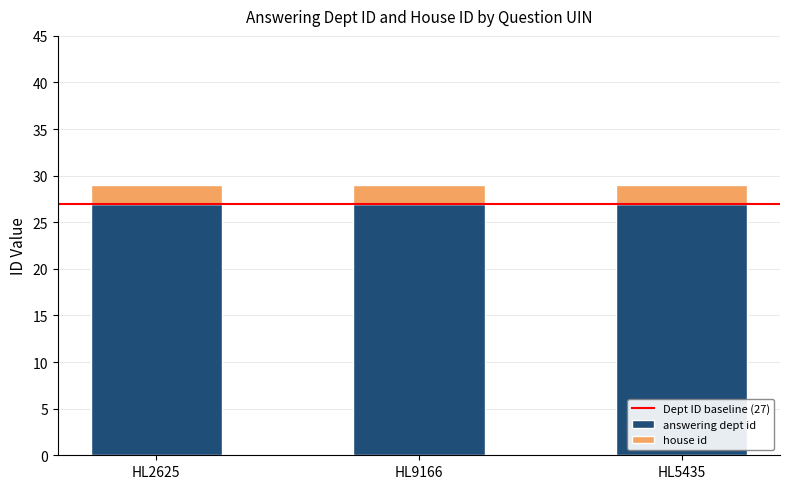

What is the average value of the answering dept id series?

27